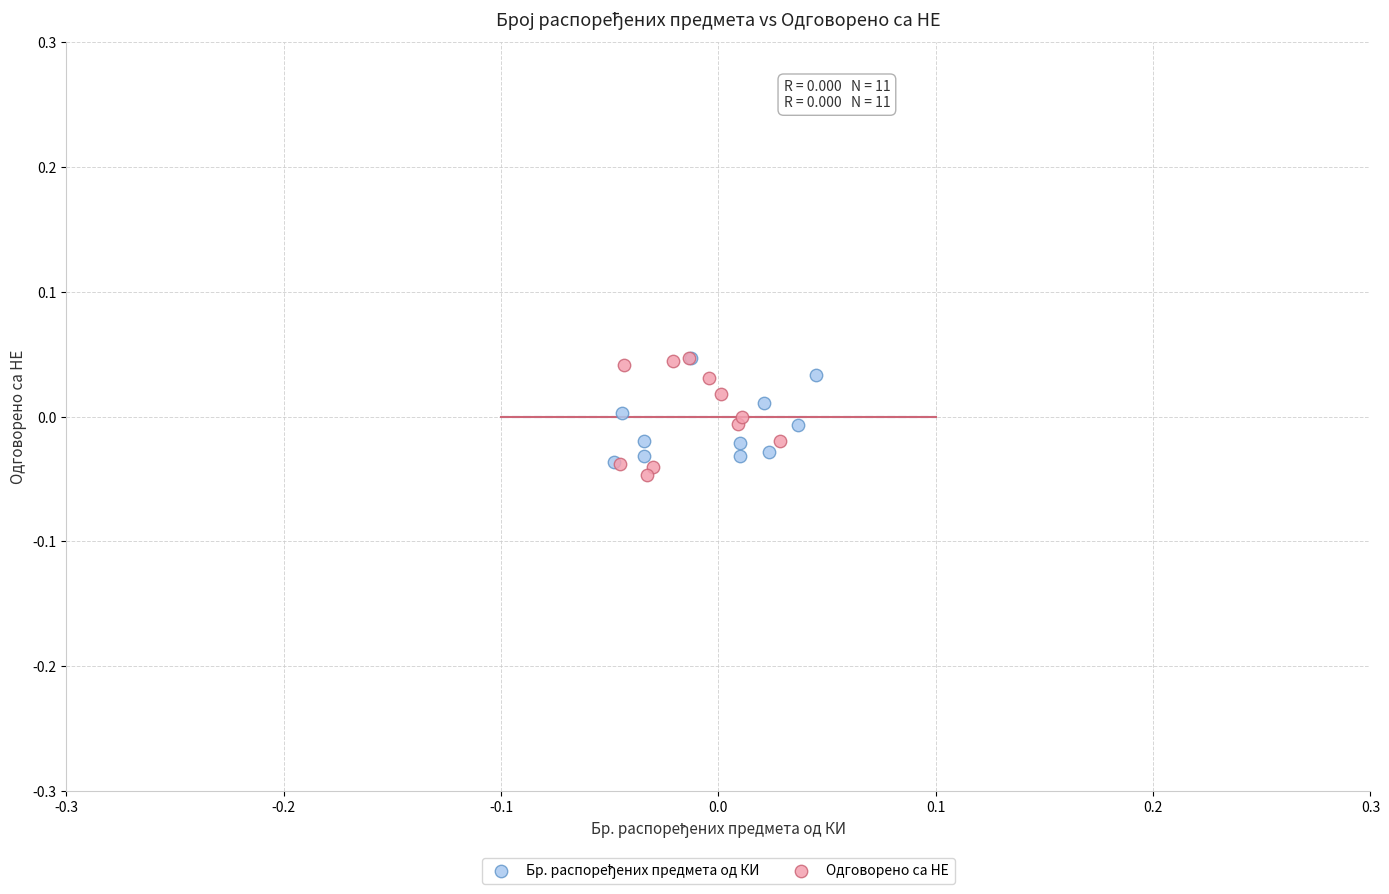

Which series has the largest Y range (max minus min)?

Одговорено са НЕ